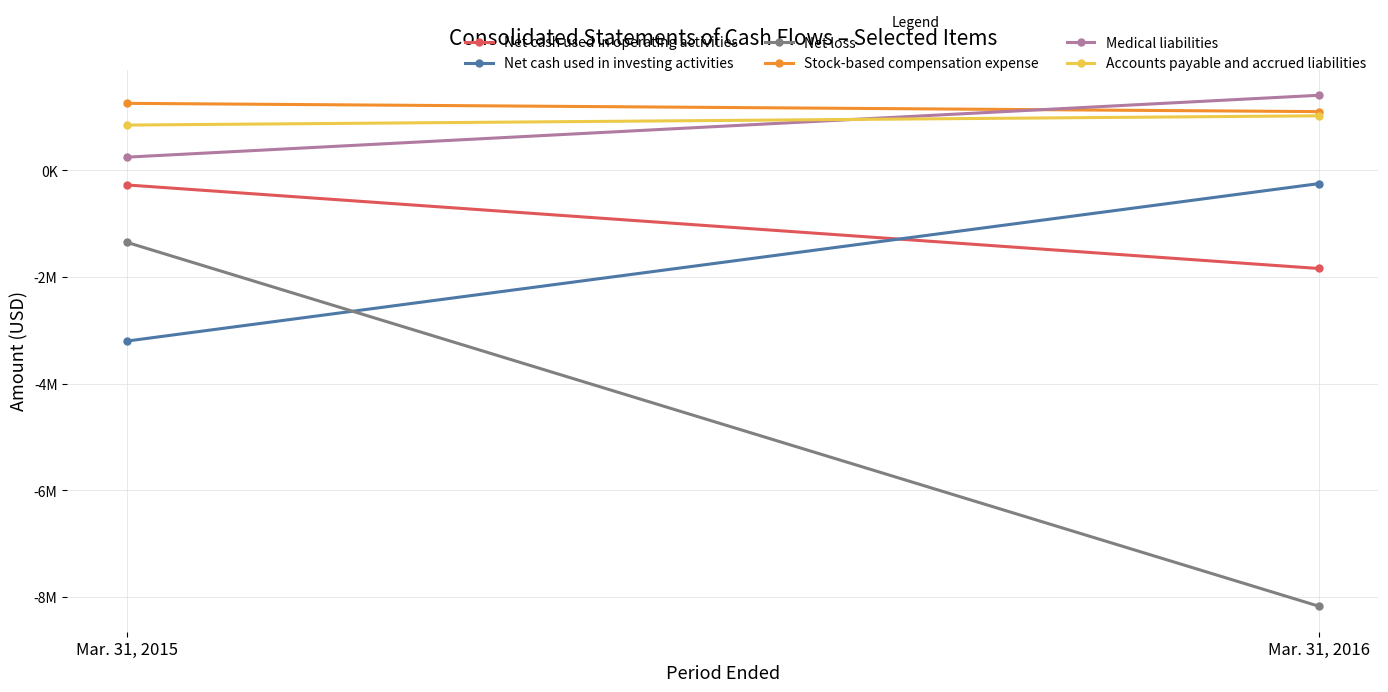

What value does the Net cash used in operating activities series have at Mar. 31, 2016?

-1839125